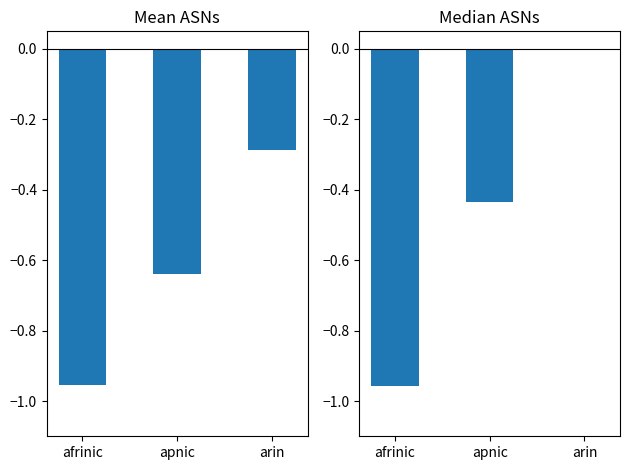

What is the sum of all Median ASNs values?

-1.4